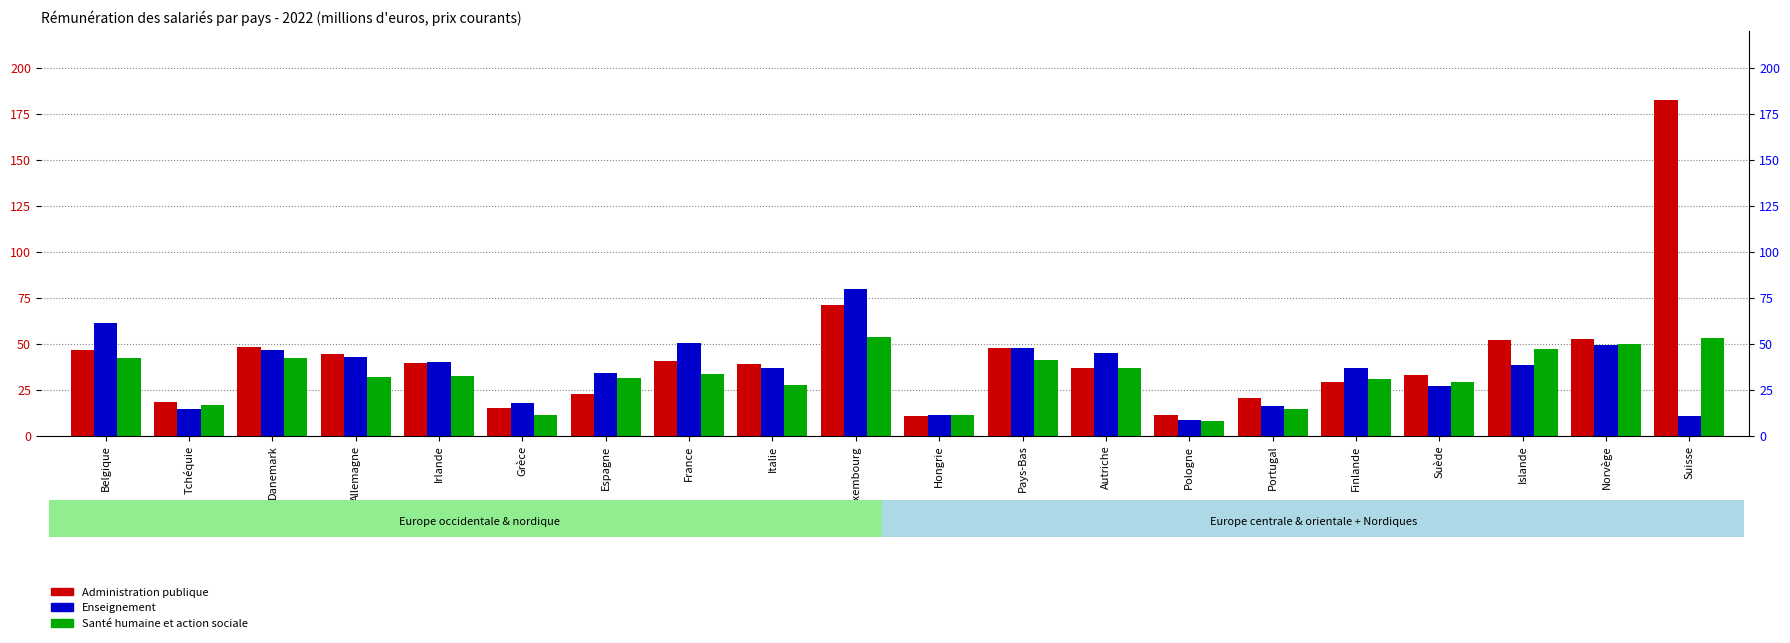

Reading right to left, extract all data points from this chart.

Administration publique: Suisse=182.5	Norvège=52.8	Islande=52.2	Suède=32.8	Finlande=29.0	Portugal=20.7	Pologne=11.5	Autriche=36.6	Pays-Bas=47.7	Hongrie=10.8	Luxembourg=70.9	Italie=38.8	France=40.5	Espagne=22.5	Grèce=15.3	Irlande=39.6	Allemagne=44.3	Danemark=48.3	Tchéquie=18.2	Belgique=46.5
Enseignement: Suisse=10.8	Norvège=49.2	Islande=38.3	Suède=26.9	Finlande=37.0	Portugal=16.3	Pologne=8.7	Autriche=44.7	Pays-Bas=47.9	Hongrie=11.2	Luxembourg=79.6	Italie=37.0	France=50.4	Espagne=34.1	Grèce=17.7	Irlande=40.0	Allemagne=42.6	Danemark=46.7	Tchéquie=14.7	Belgique=61.4
Santé humaine et action sociale: Suisse=52.9	Norvège=49.7	Islande=47.2	Suède=29.4	Finlande=30.7	Portugal=14.5	Pologne=8.2	Autriche=36.8	Pays-Bas=41.0	Hongrie=11.1	Luxembourg=53.7	Italie=27.3	France=33.6	Espagne=31.3	Grèce=11.5	Irlande=32.6	Allemagne=31.9	Danemark=42.4	Tchéquie=16.9	Belgique=42.2